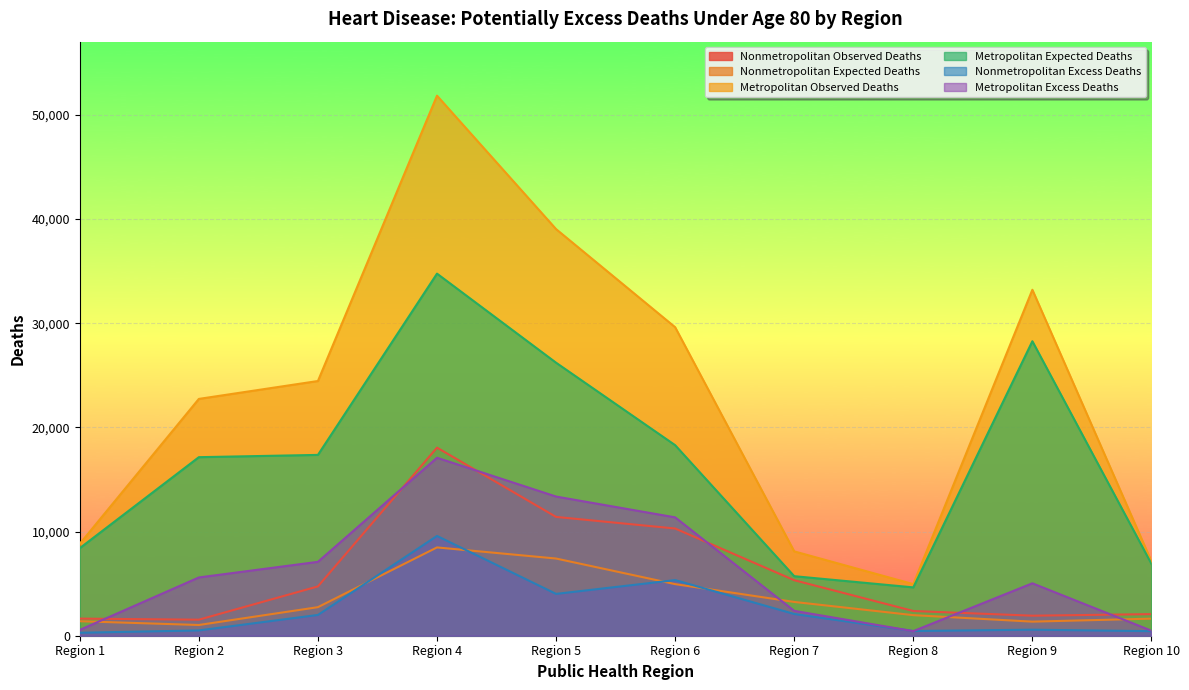

What is the average value of the Nonmetropolitan Expected Deaths series?

3421.1